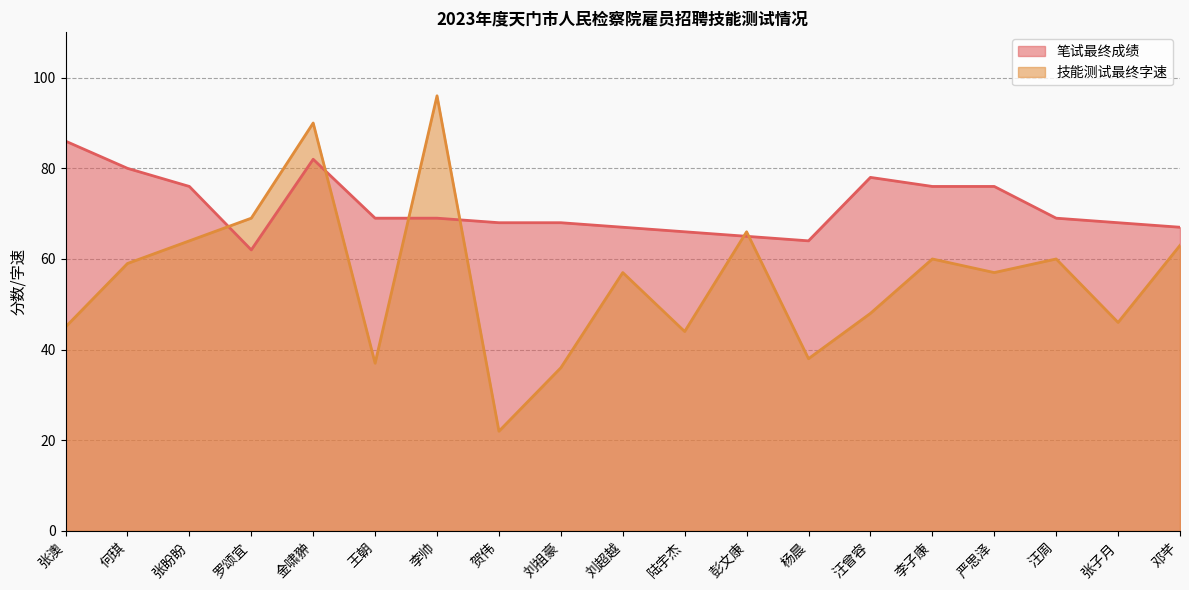

What is the label of the 12th point from the left?

彭文康